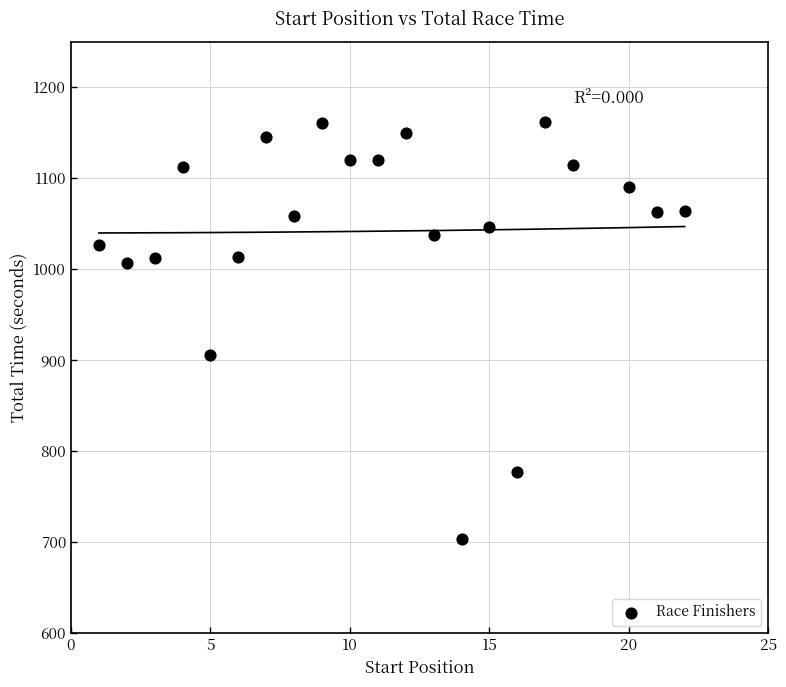

What Y value in the scatter plot is closest to 932?

905.3